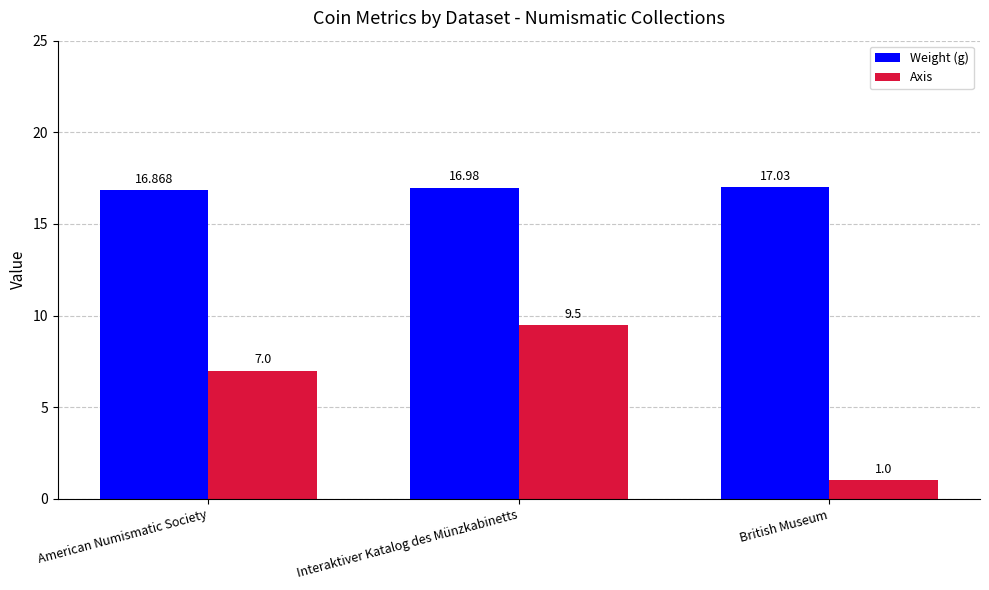

Rank the series at American Numismatic Society from lowest to highest value.

Axis, Weight (g)